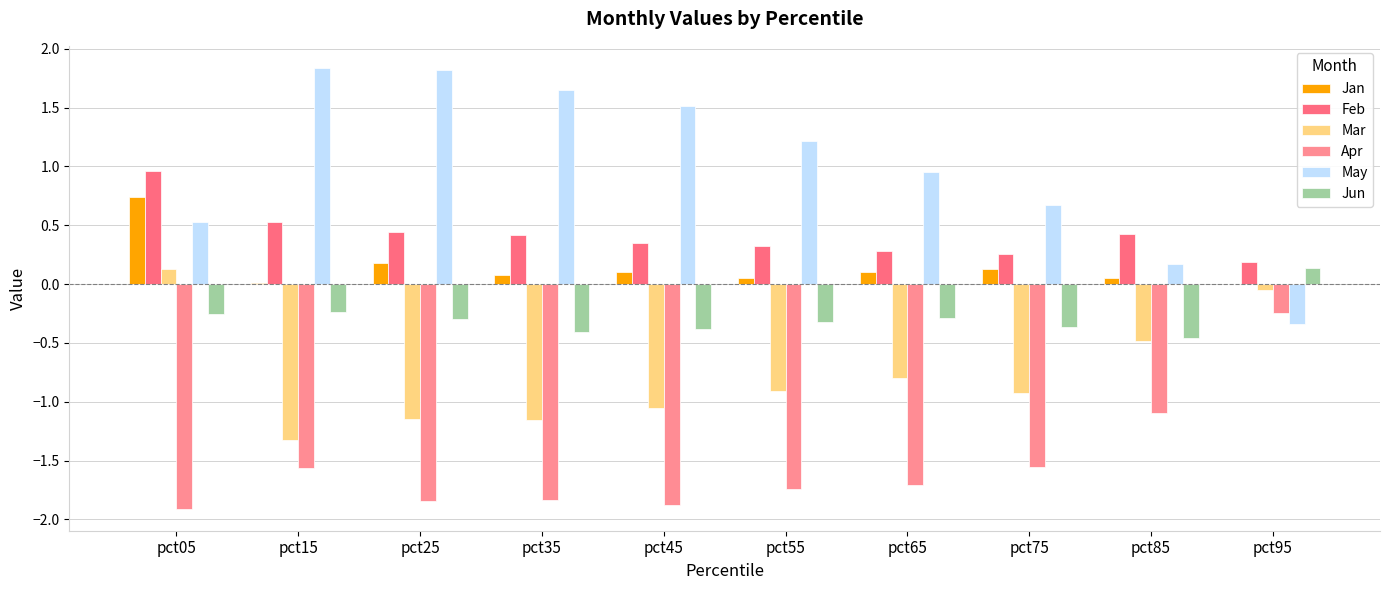

List the series in order of their peak value, lowest first.

Apr, Mar, Jun, Jan, Feb, May